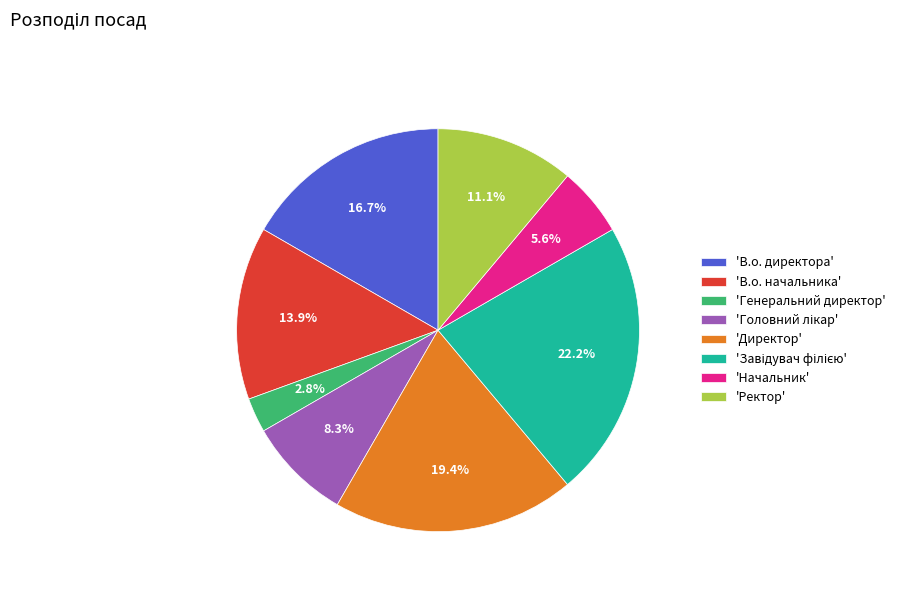

What percentage is NOT represented by 'Ректор'?

88.9%